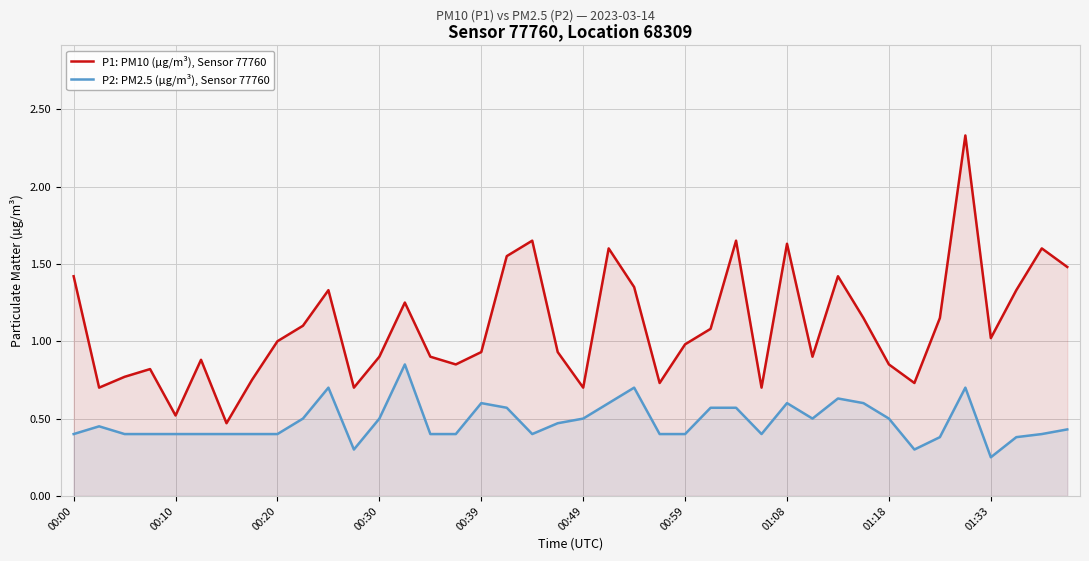

Which series has the largest total across all categories?

P1: PM10 (µg/m³), Sensor 77760